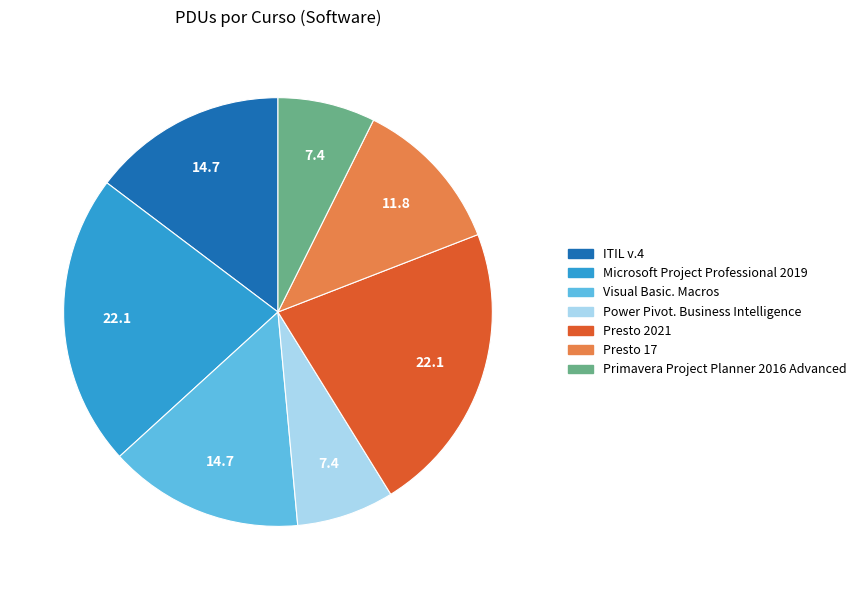

Is there a majority slice in this chart?

No